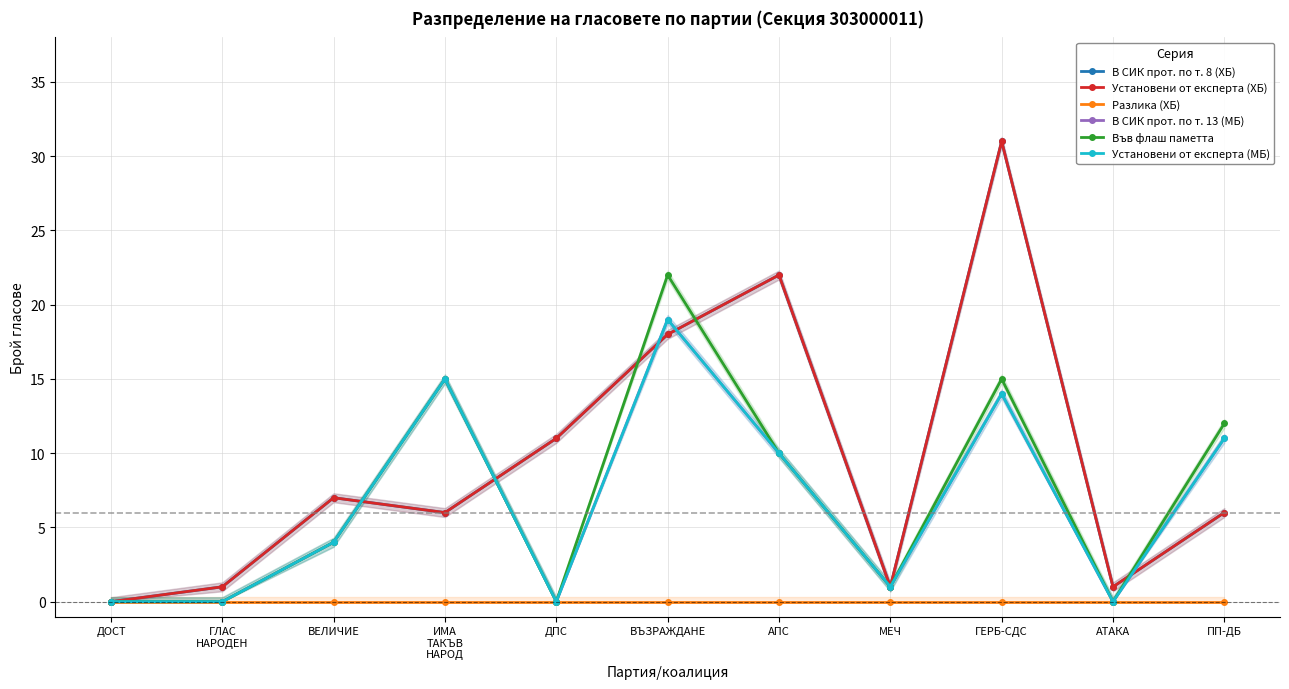

True or false: В СИК прот. по т. 8 (ХБ) and Разлика (ХБ) cross at least once.

False